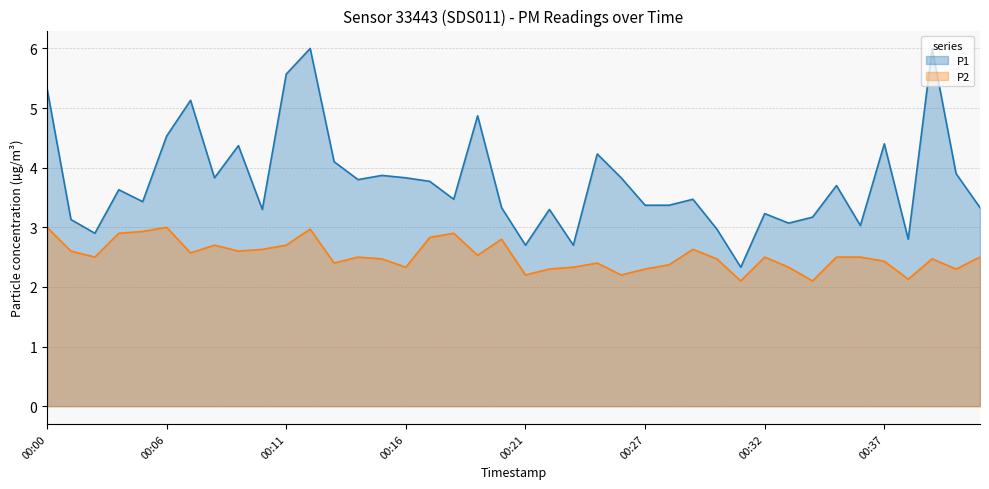

Is the value of P1 at 00:18 greater than the value of P2 at 00:18?

Yes